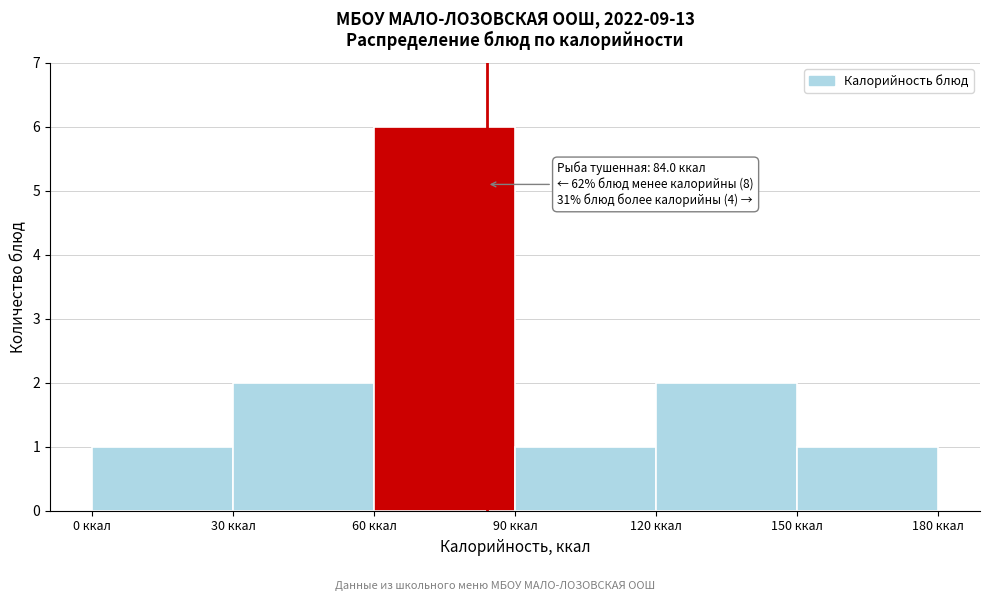

Which range on the x-axis has the tallest bar?

60 to 90